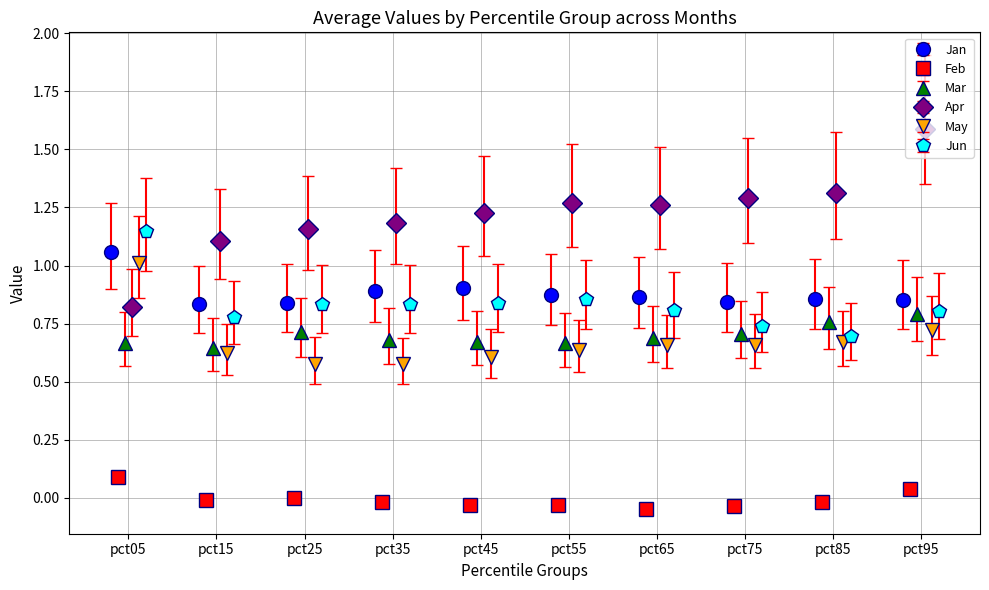

What is the difference between the maximum and minimum values in the Apr series?

0.8